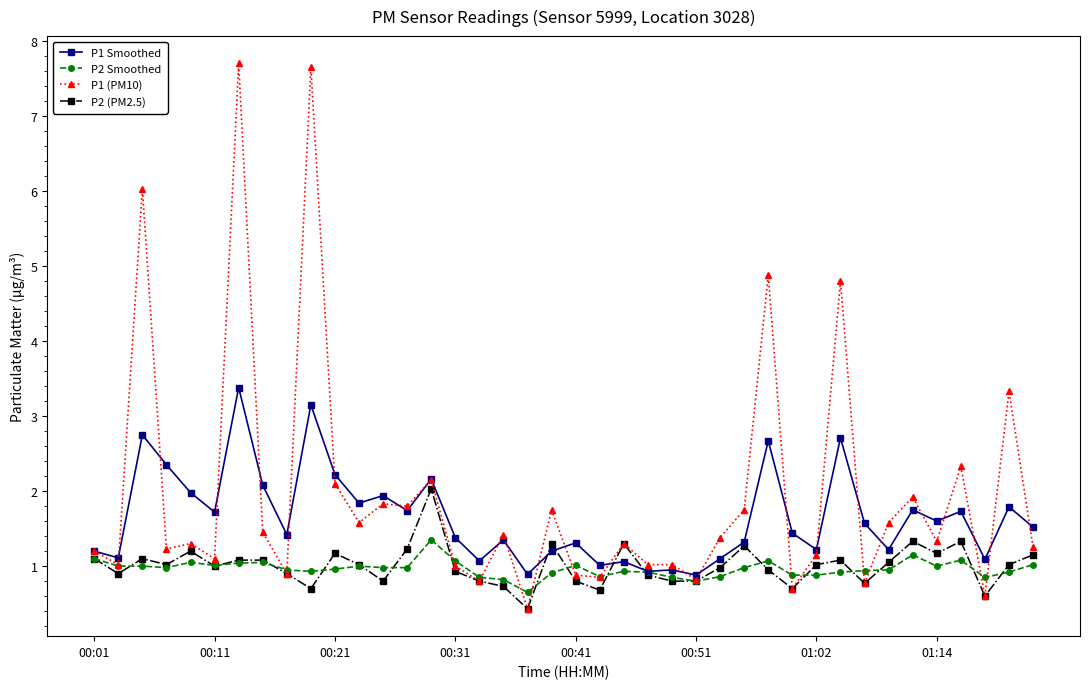

Which series has the widest spread of values?

P1 (PM10)